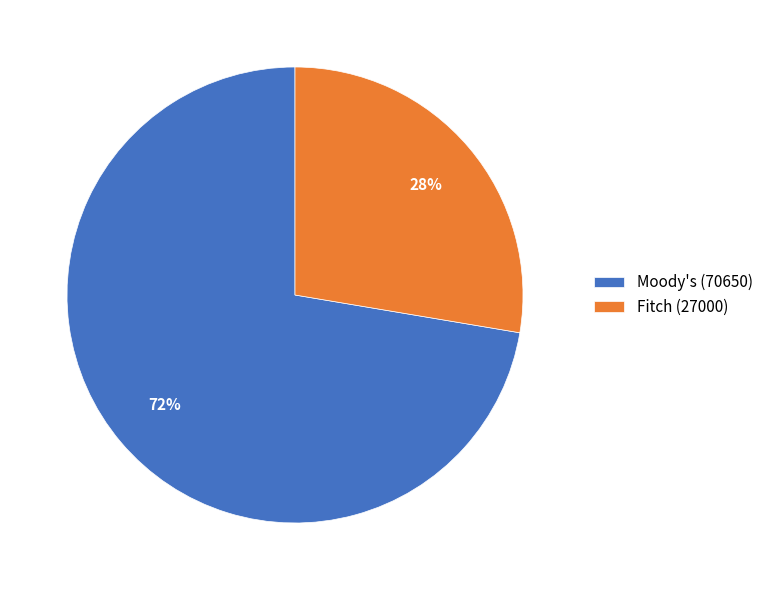

Rank the categories by value from lowest to highest.

Fitch, Moody's